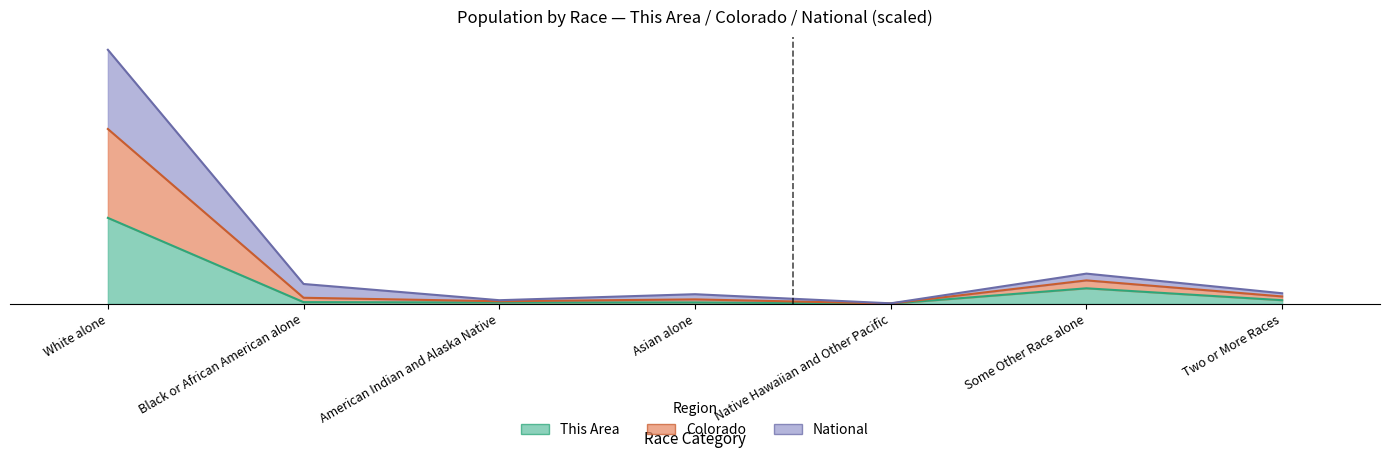

What is the difference between the highest and lowest values at Asian alone?

8594.6